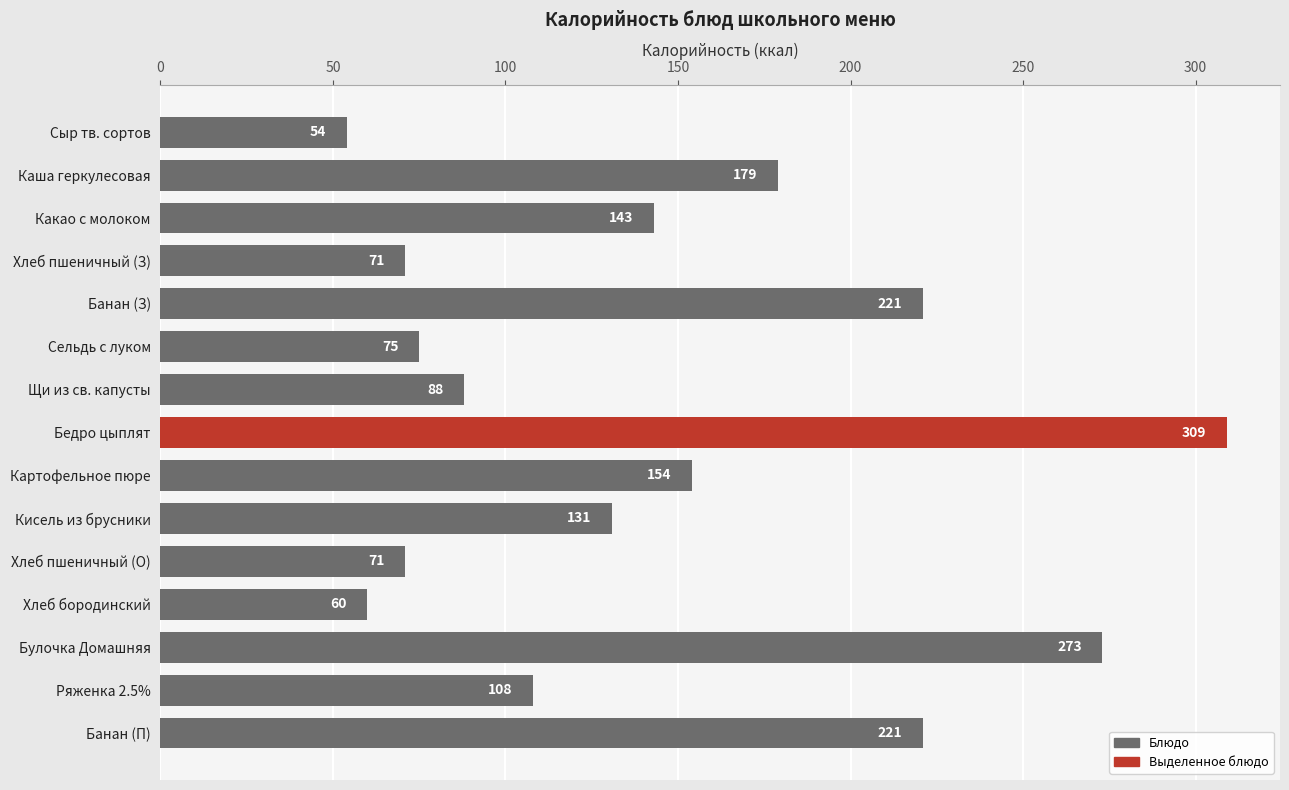

What is the maximum value shown in the chart?

309